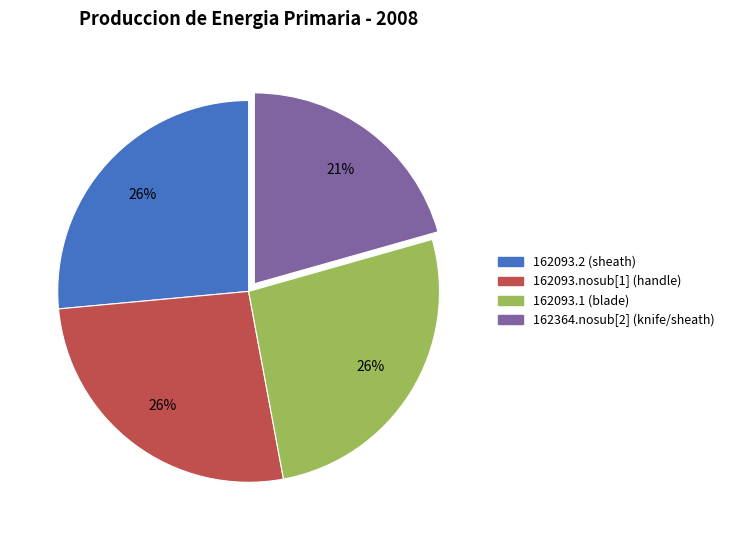

To the nearest percent, what is the average slice percentage?

25%